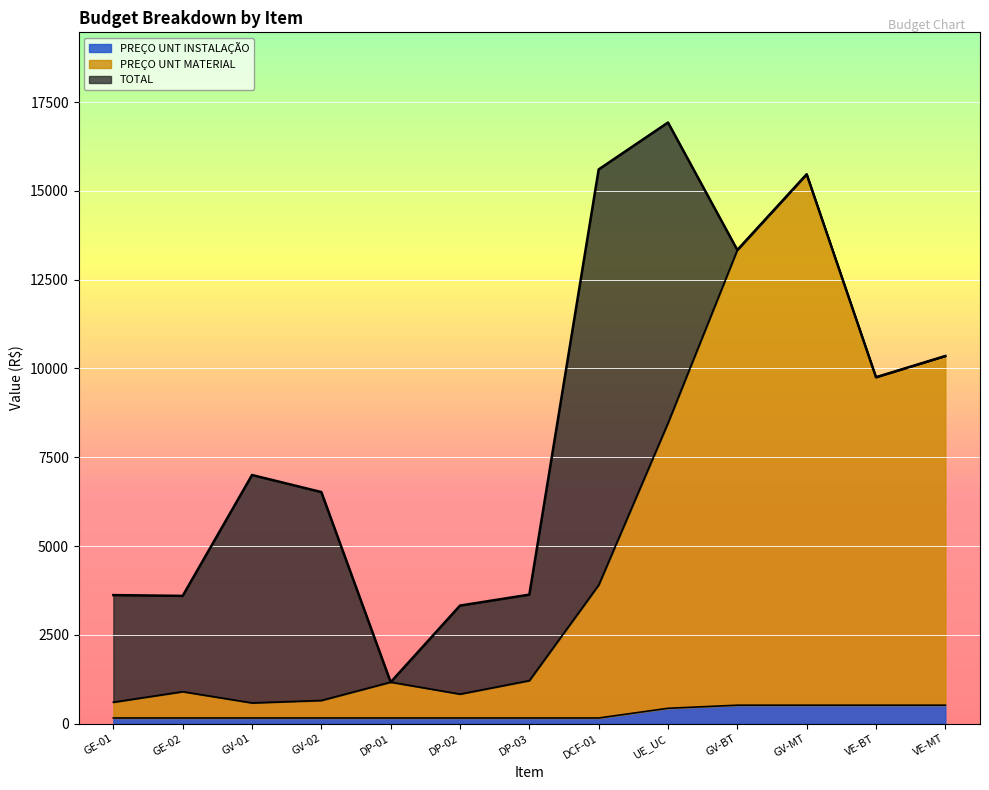

At which label does TOTAL reach its peak?

UE_UC